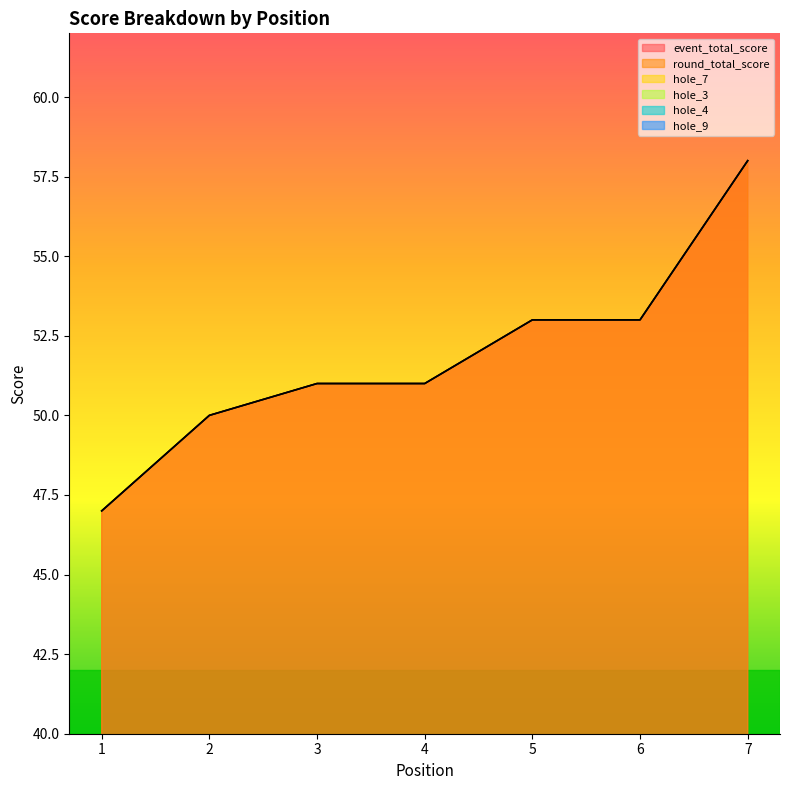

Read the hole_9 value at 1.

2